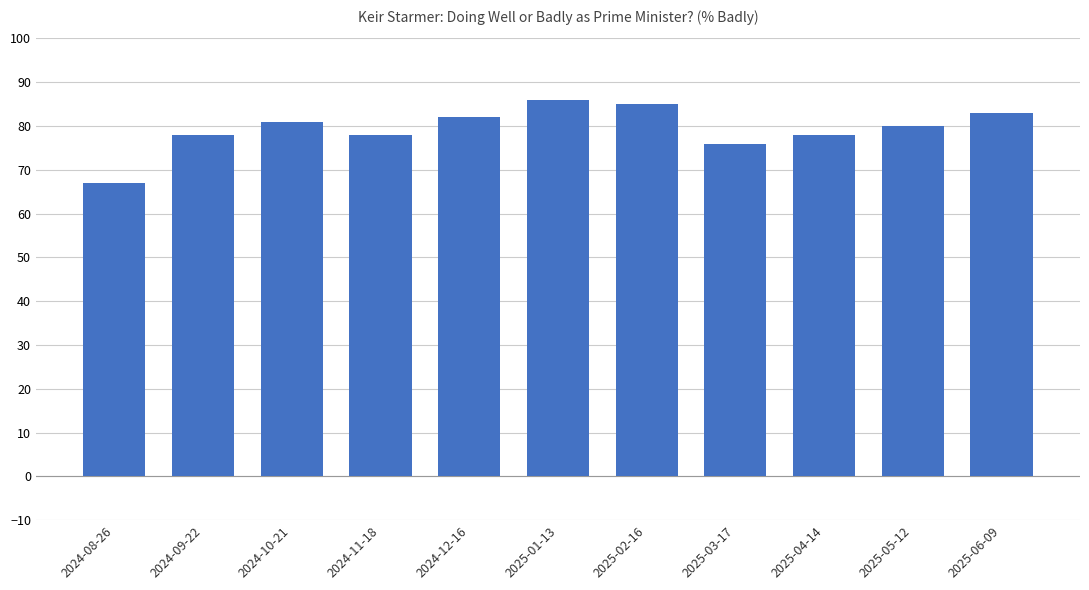

Which label corresponds to the smallest value in the chart?

2024-08-26